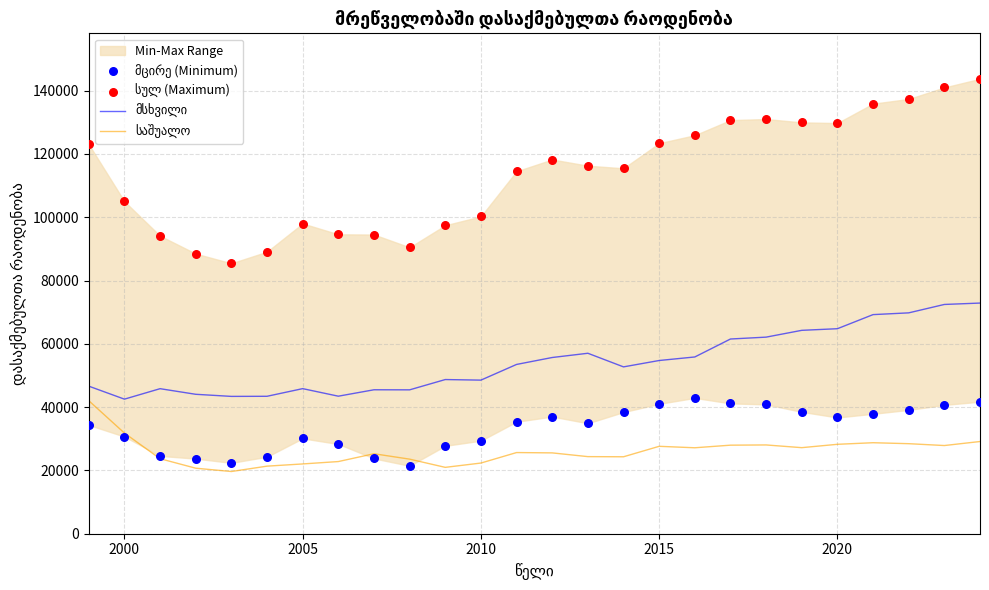

Which series contains the highest Y value?

სულ (Maximum)